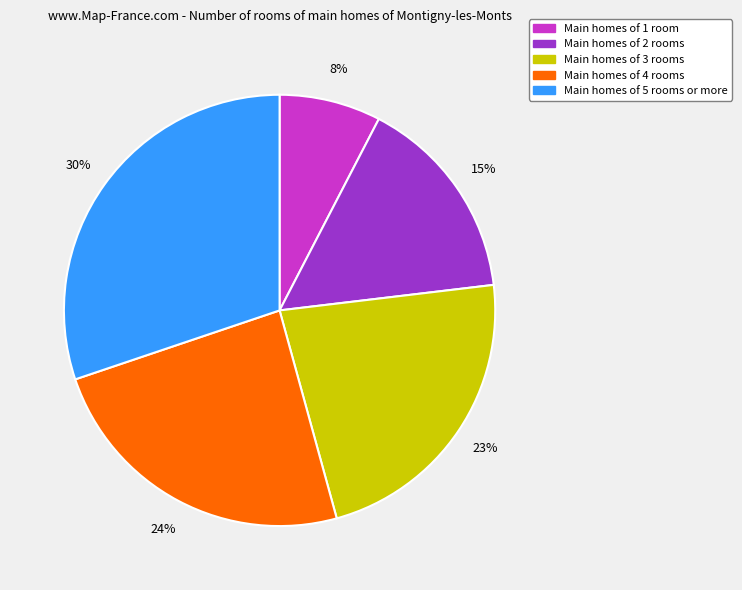

What is the largest slice in the pie chart?

Main homes of 5 rooms or more